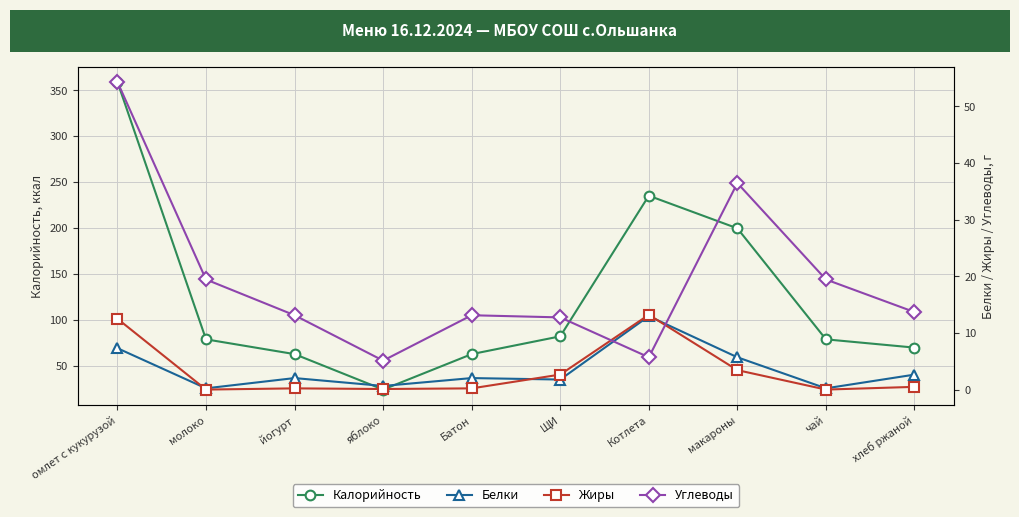

What is the minimum value for Калорийность?

23.9